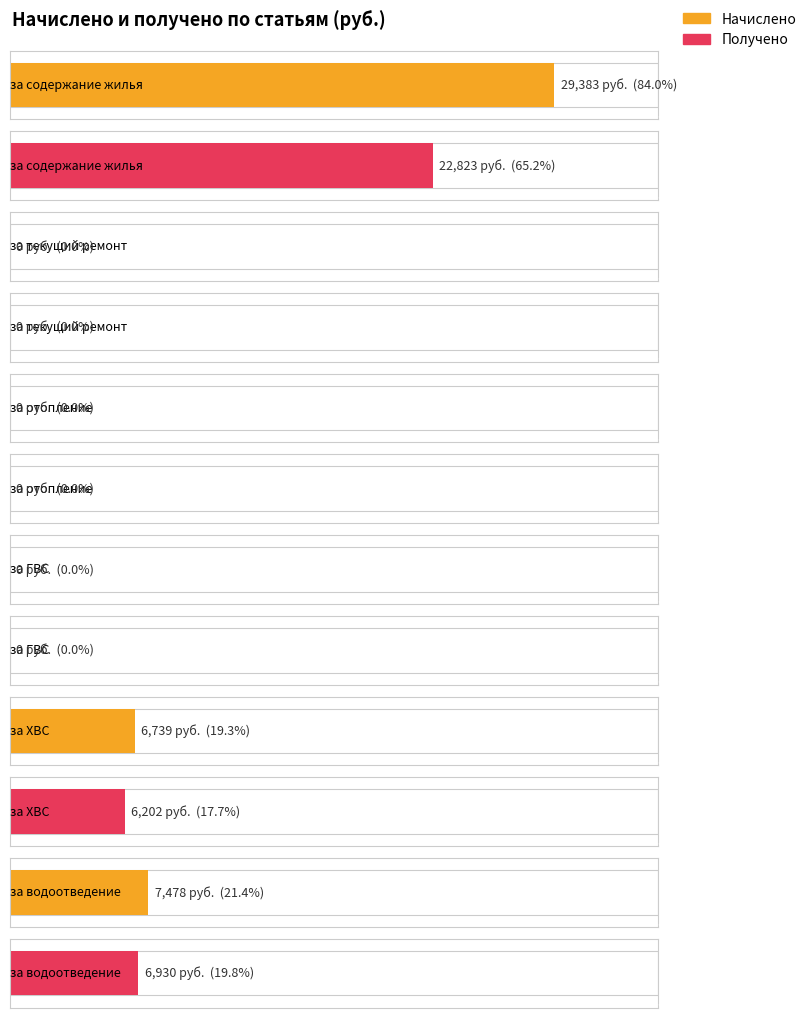

What is the total value across all series at за водоотведение?

14407.5